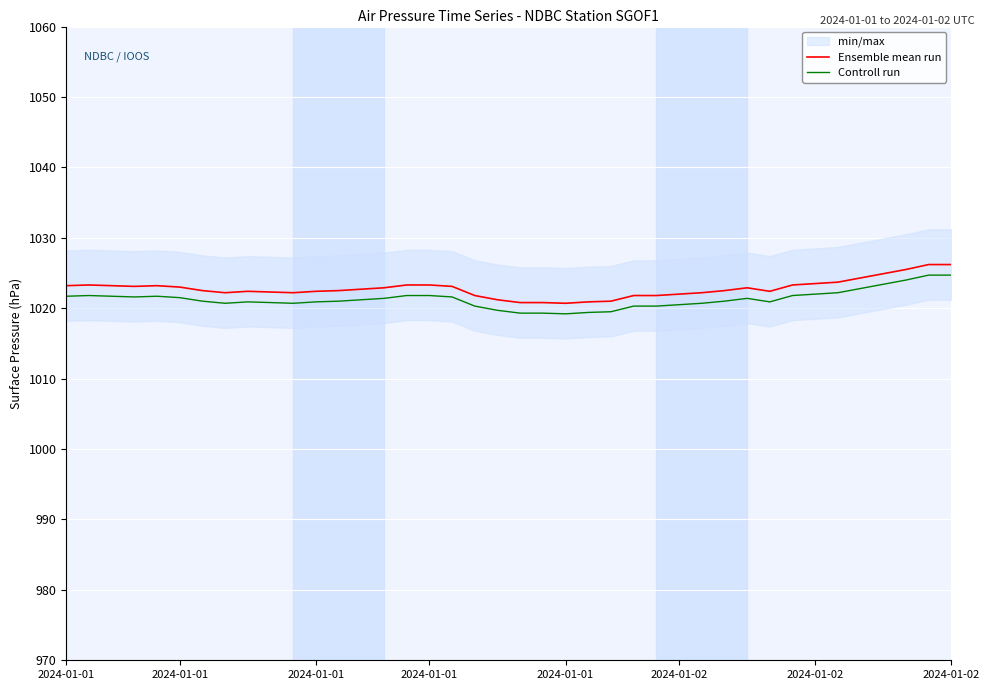

What is the highest value of the Controll run series?

1024.7